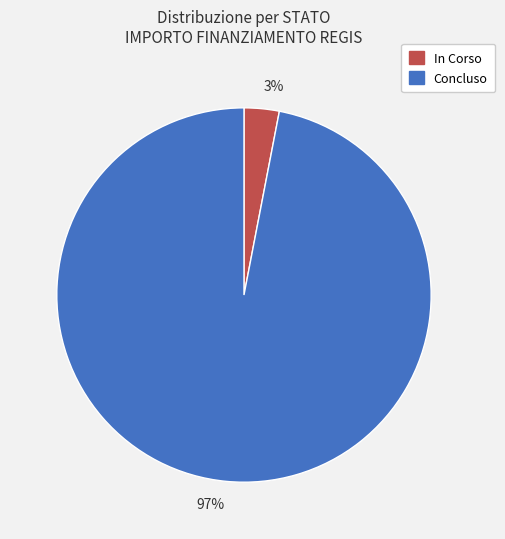

Count the number of slices in the pie.

2